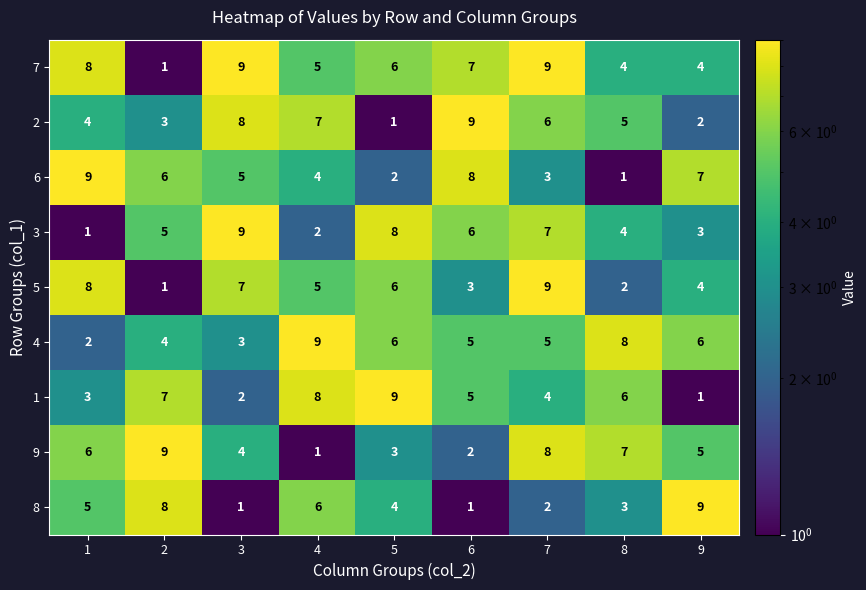

At how many categories does at least one series exceed 3?

9